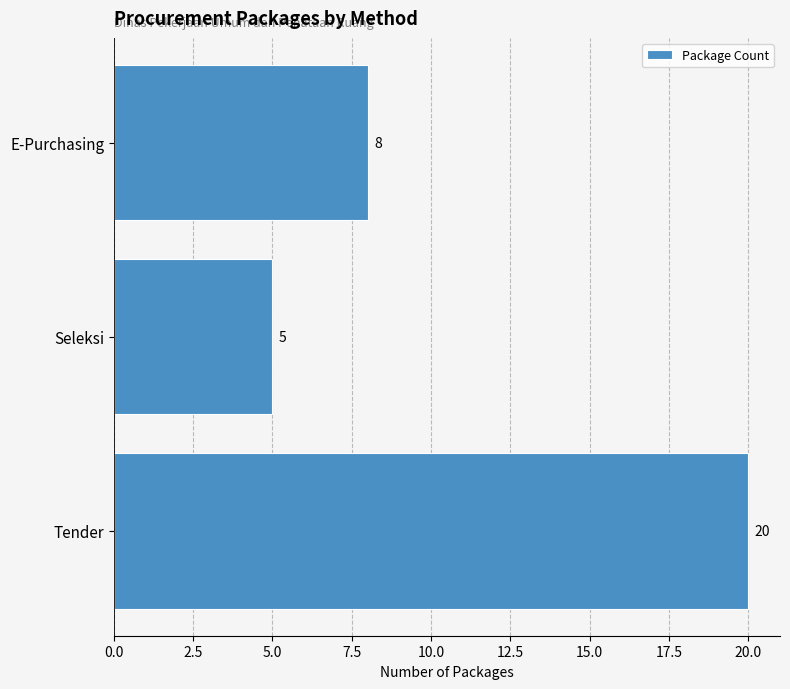

Approximately how many times larger is the value at E-Purchasing compared to Tender?

0.4